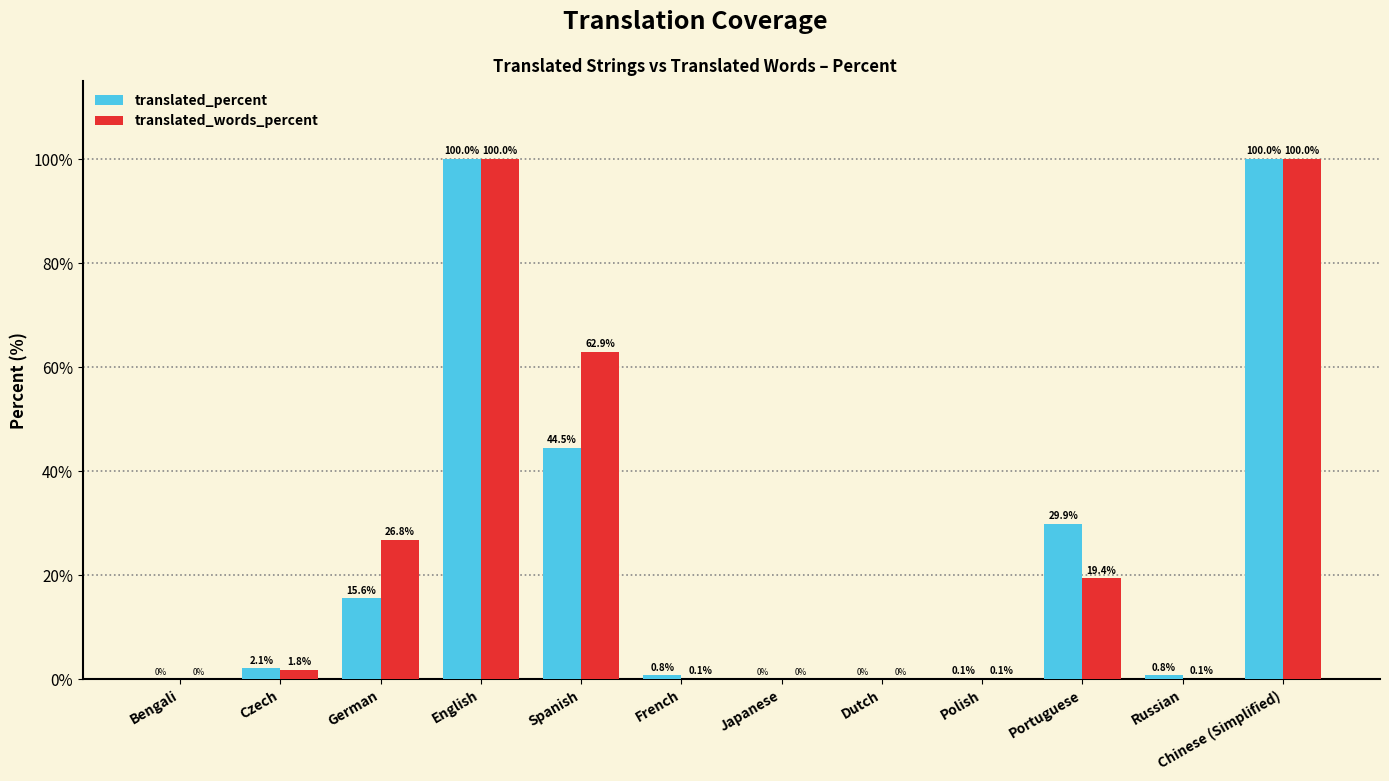

The value of translated_words_percent at Dutch is -31.3. True or false?

False